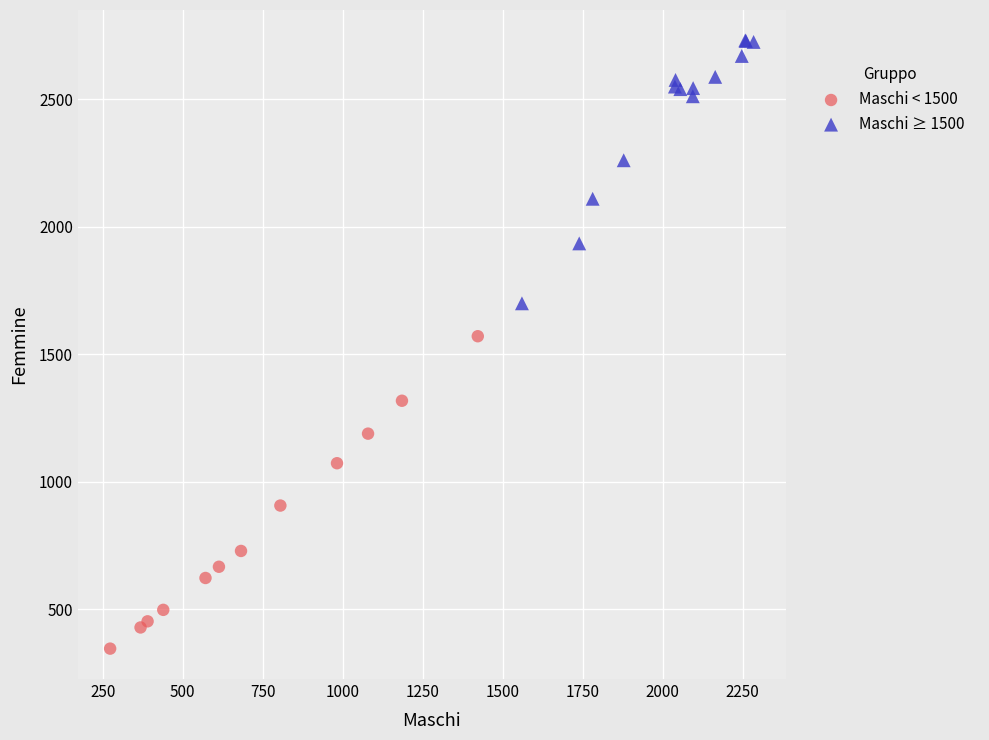

What are all the series names shown in the legend?

Maschi < 1500, Maschi ≥ 1500